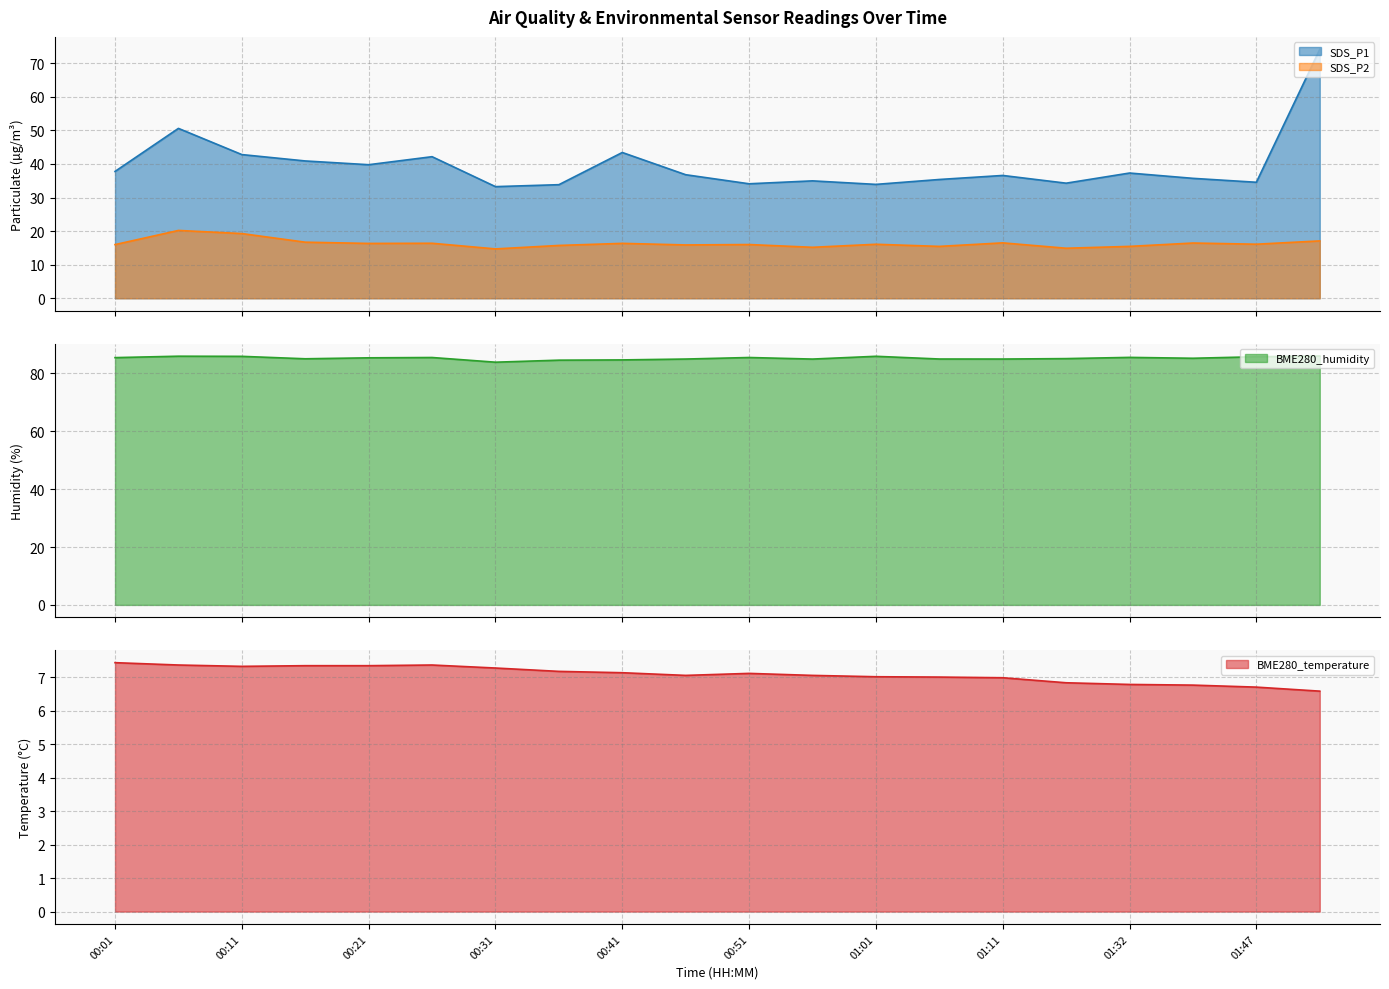

List the labels in order of BME280_humidity value, smallest first.

00:31, 00:36, 00:41, 00:56, 00:46, 01:11, 01:06, 00:16, 01:24, 01:39, 00:21, 00:01, 00:26, 00:51, 01:32, 01:47, 00:11, 01:01, 00:06, 01:52